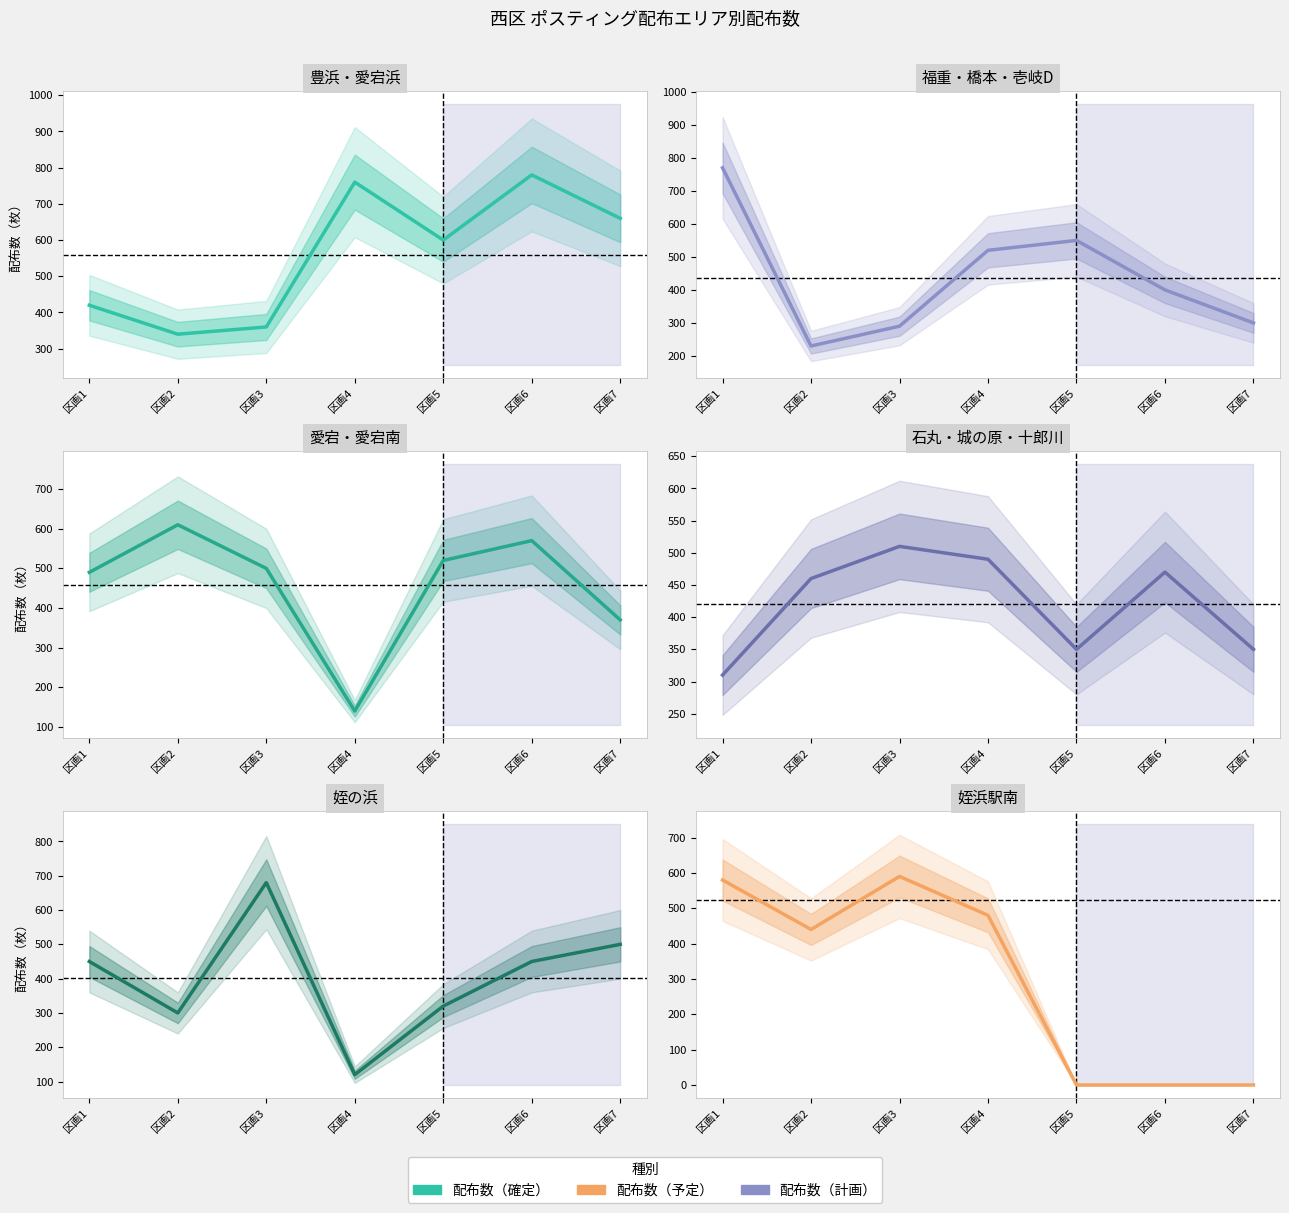

Which series ends up on top after the final intersection of 石丸・城の原・十郎川 and 姪浜駅南?

石丸・城の原・十郎川